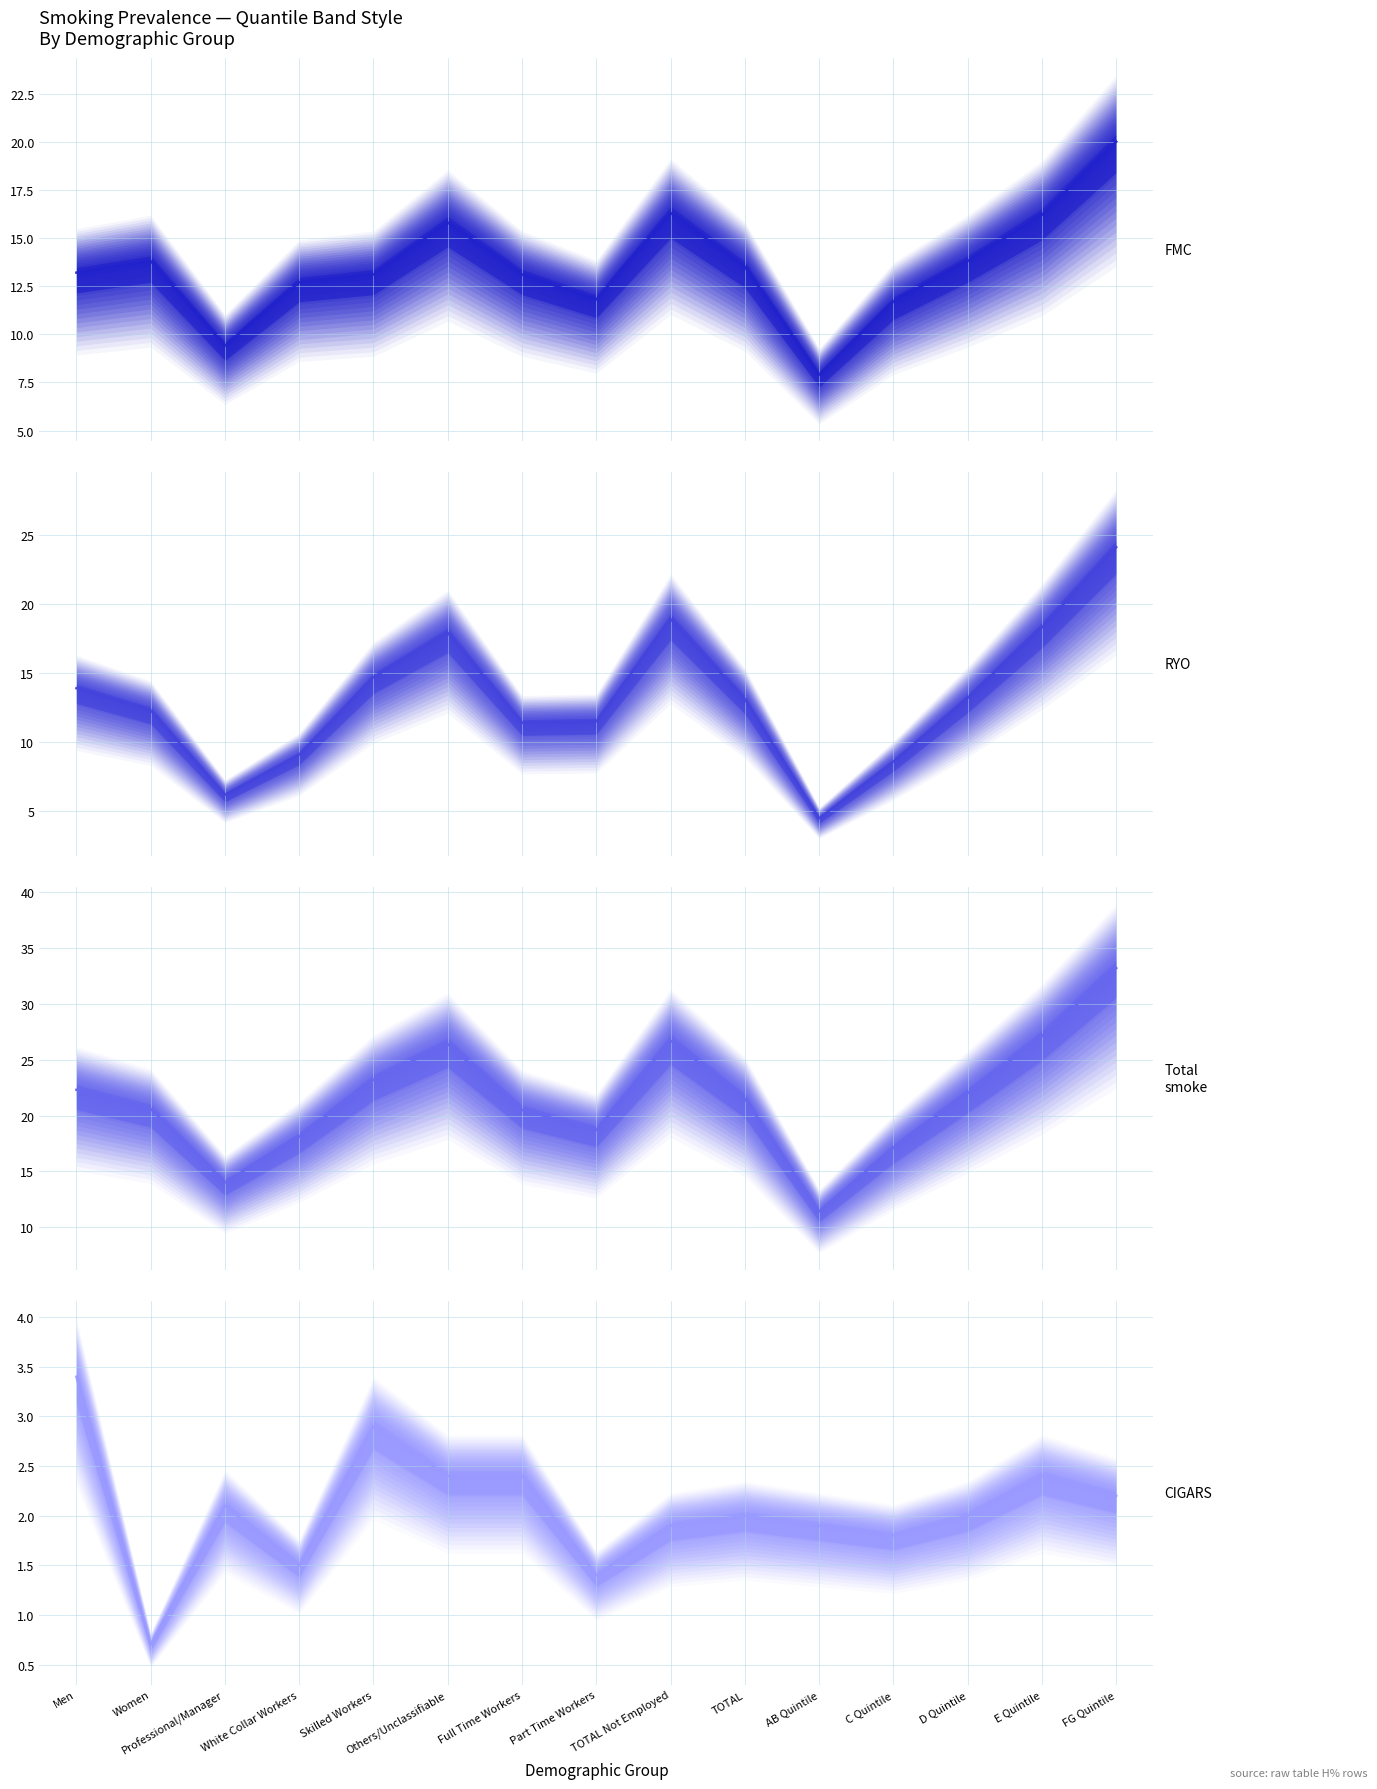

Which series has the largest total across all categories?

Total smoke